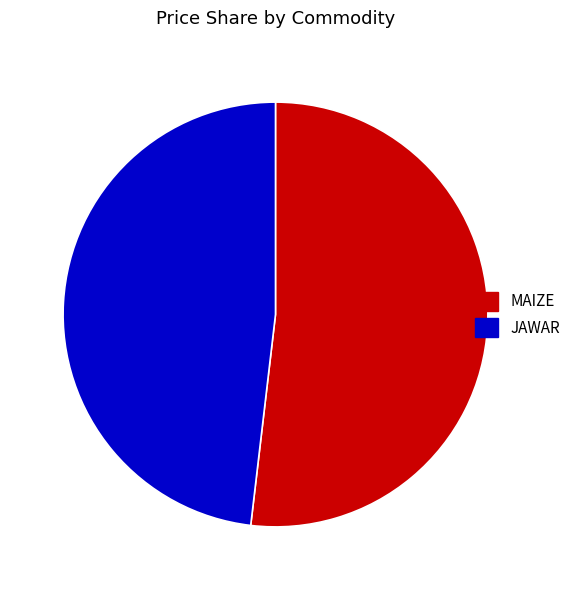

What is the majority slice?

MAIZE